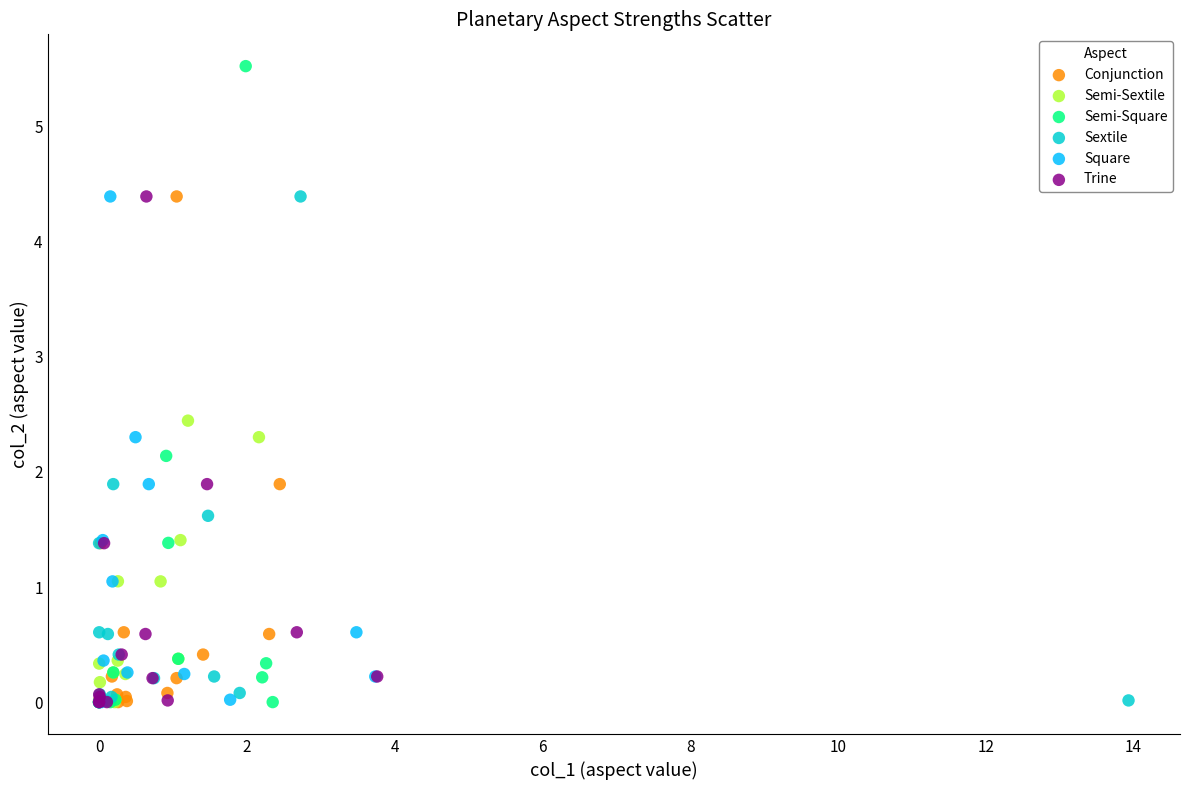

Which series has the largest Y range (max minus min)?

Semi-Square